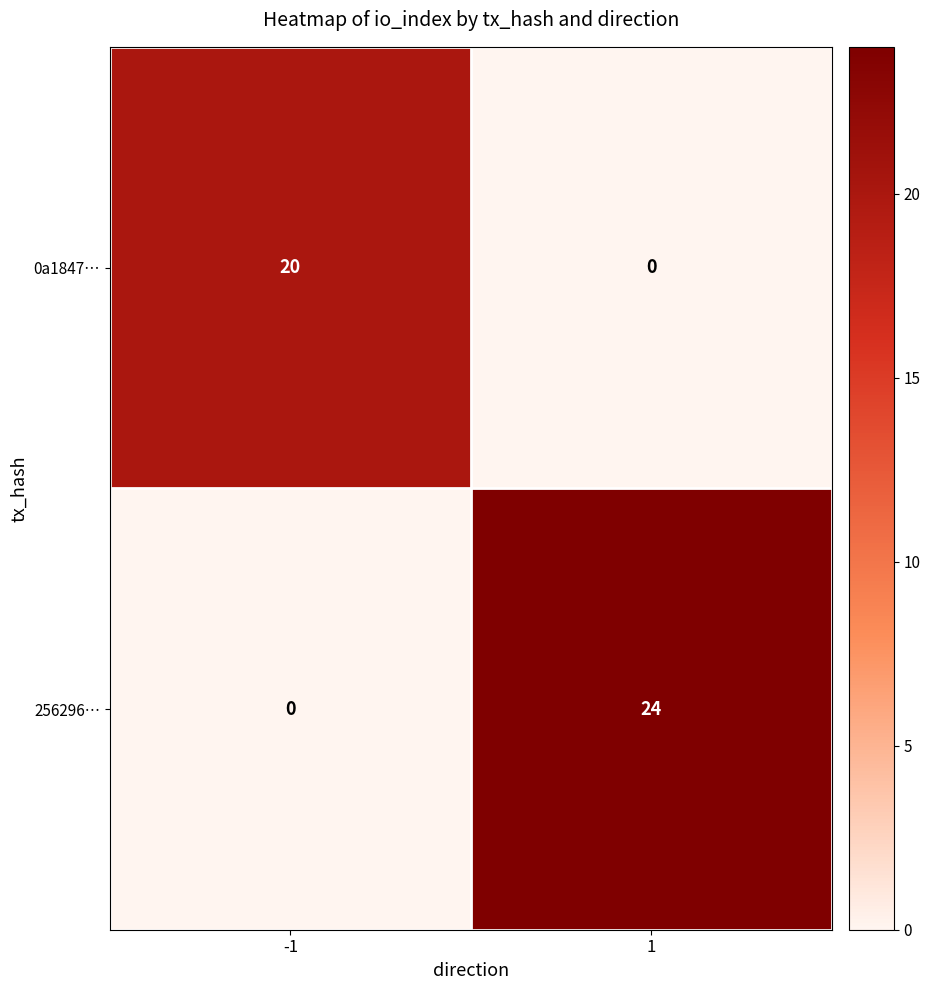

The 256296… series shows -11 at -1. True or false?

False